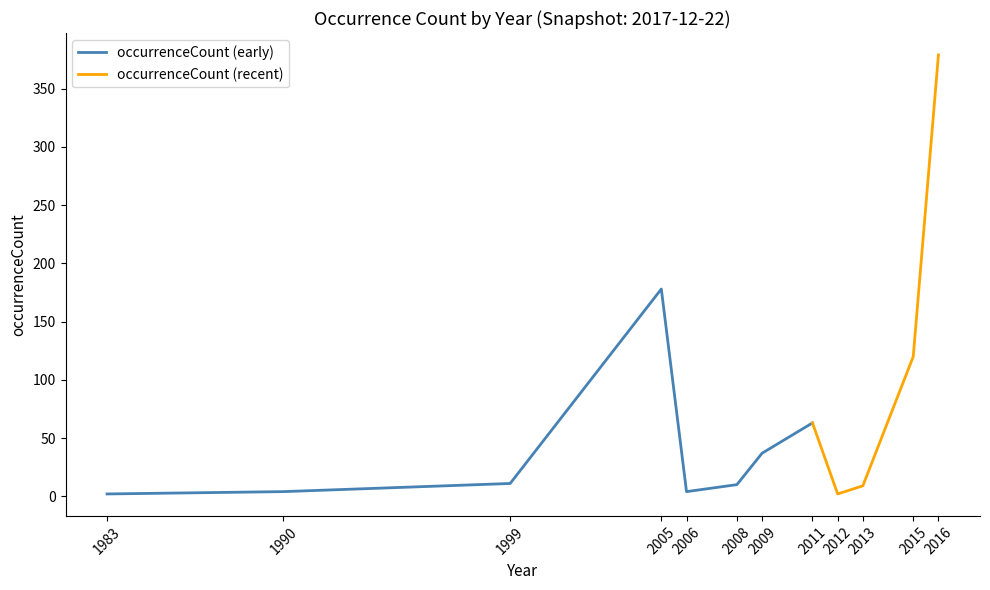

What is the greatest value displayed?

379